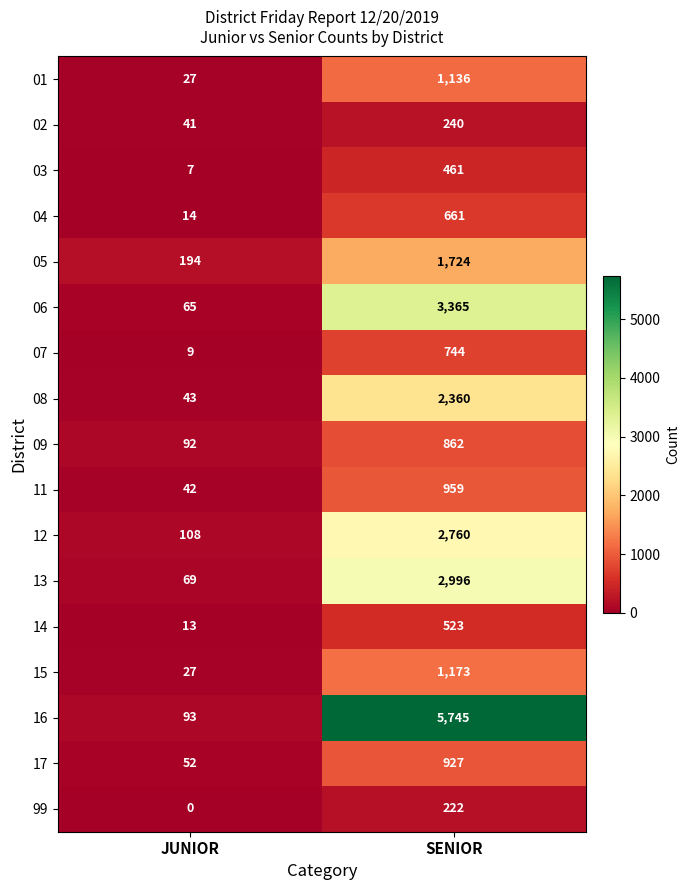

The 16 series shows 10279 at SENIOR. True or false?

False